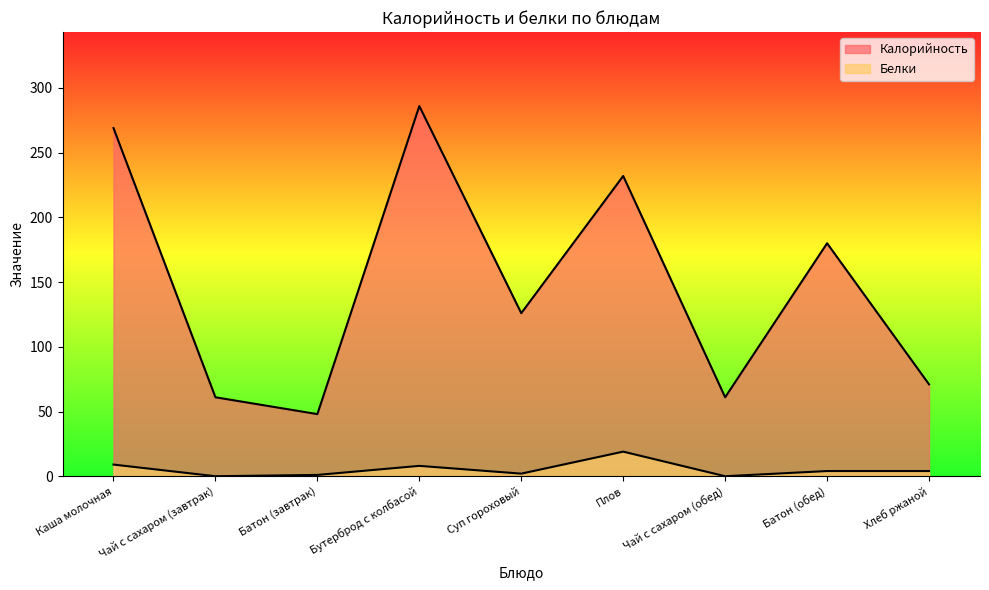

What is the label of the 6th point from the left?

Плов